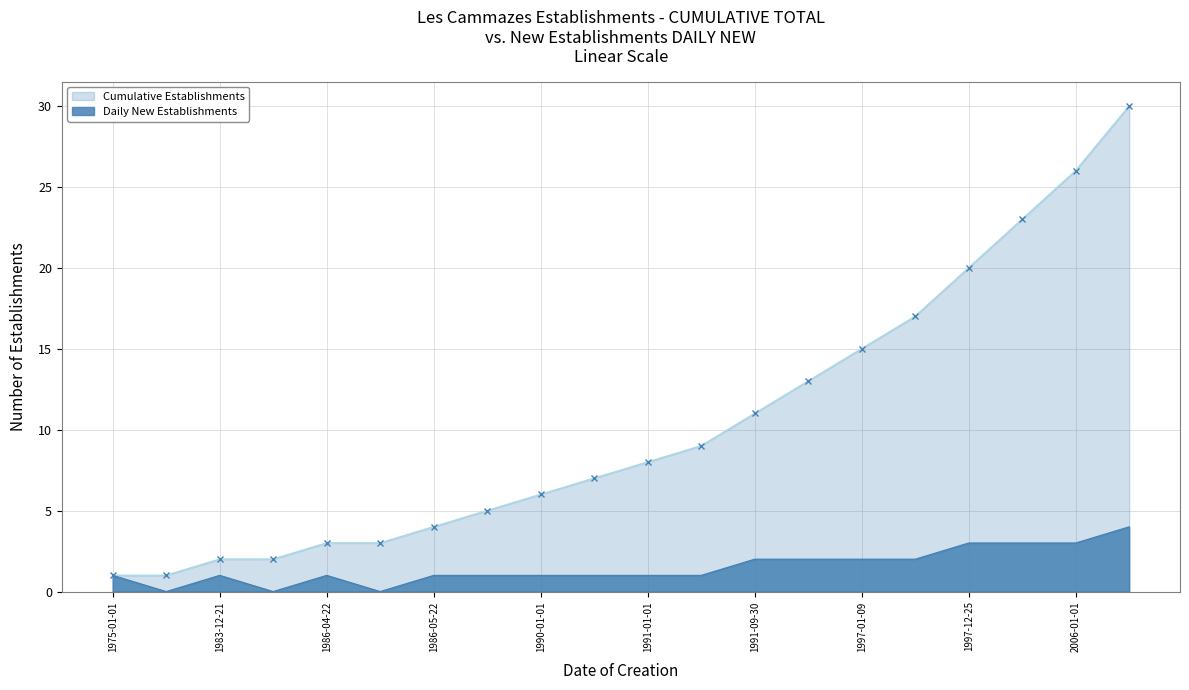

What are all the series names shown in the legend?

Cumulative Establishments, Daily New Establishments